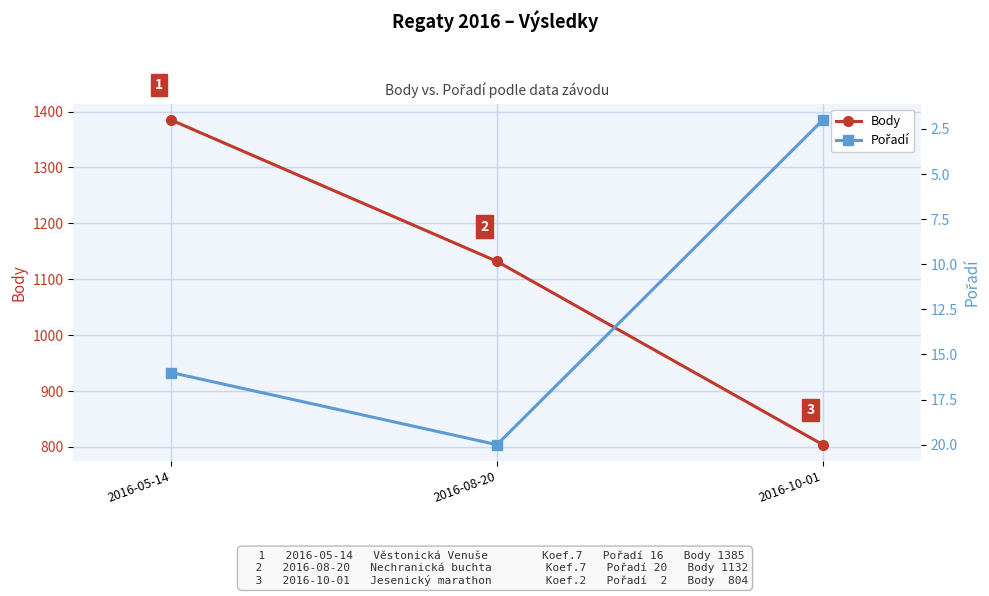

How many data points in Pořadí are above 16?

1